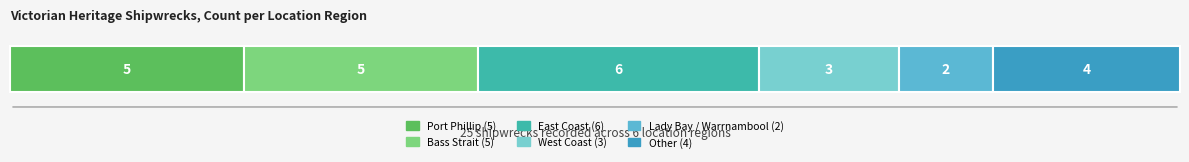

List the labels in order of value, largest first.

East Coast, Port Phillip, Bass Strait, Other, West Coast, Lady Bay / Warrnambool